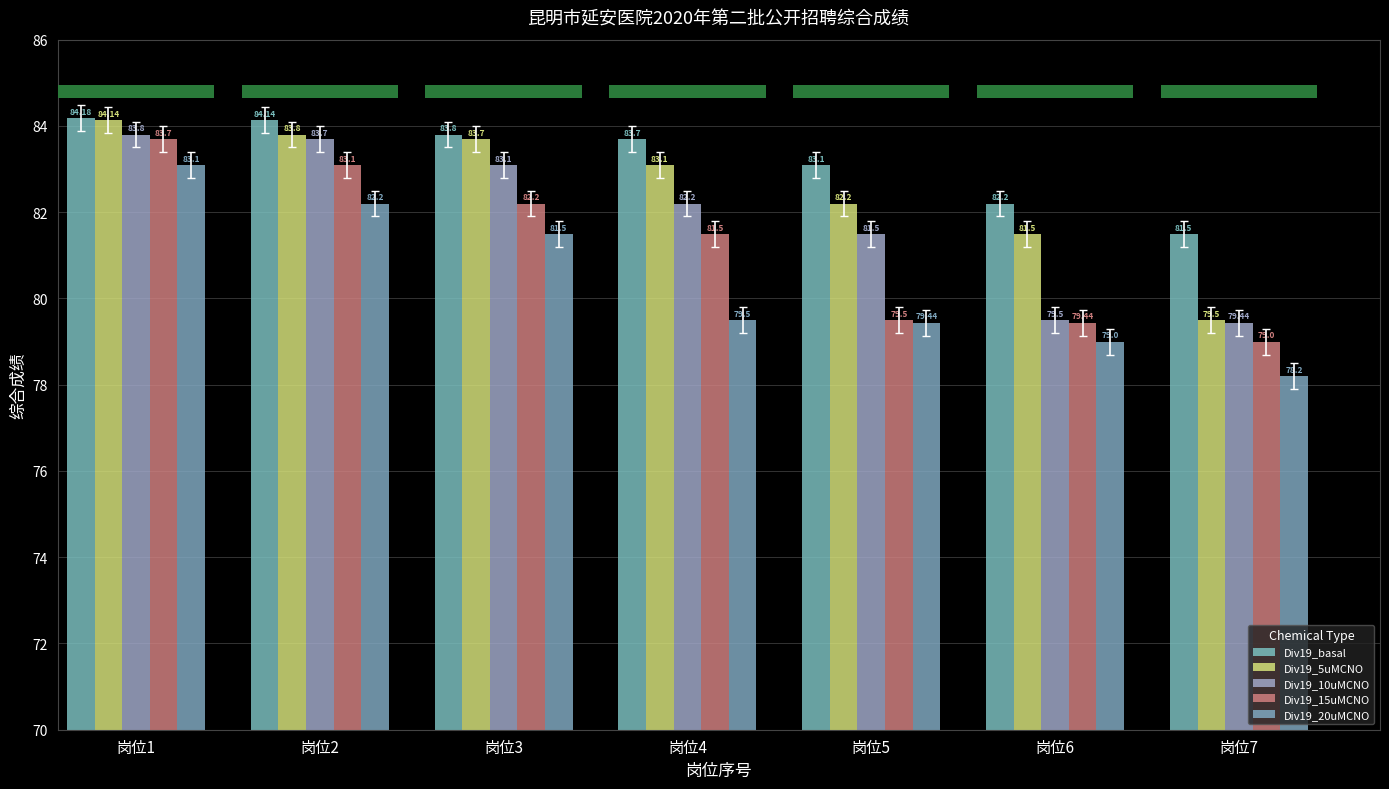

Does the chart contain stacked bars?

No